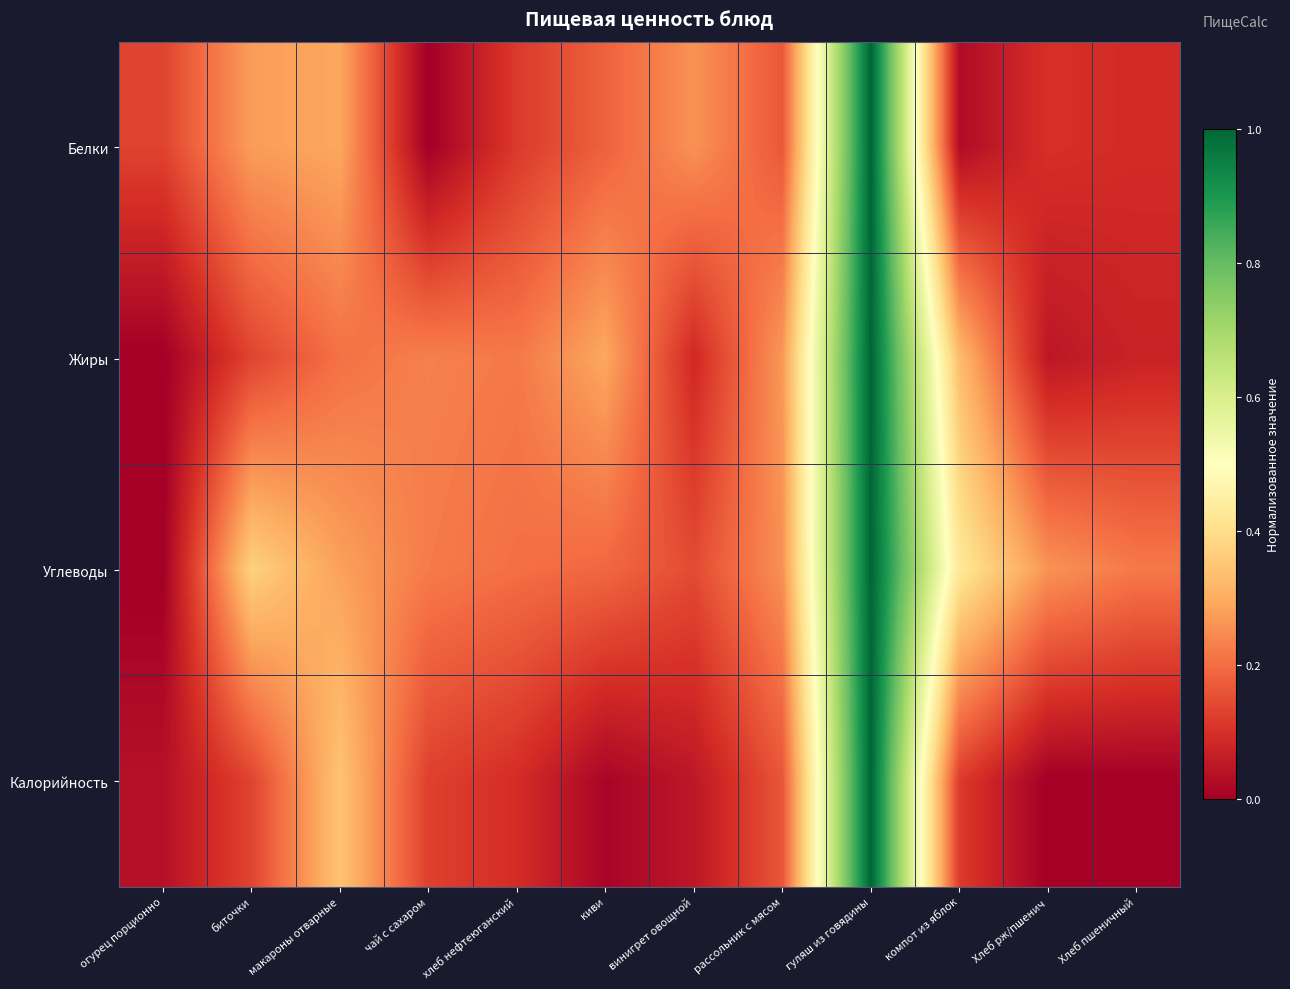

Which series has the largest total across all categories?

Углеводы